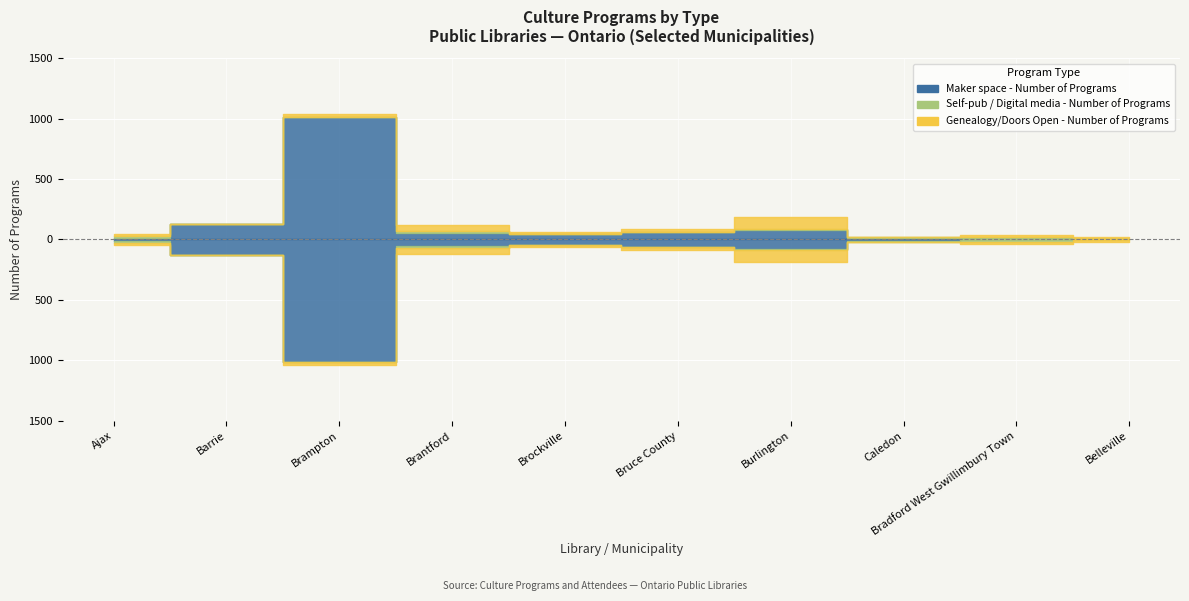

Which series has the largest range (max minus min)?

Maker space - Number of Programs